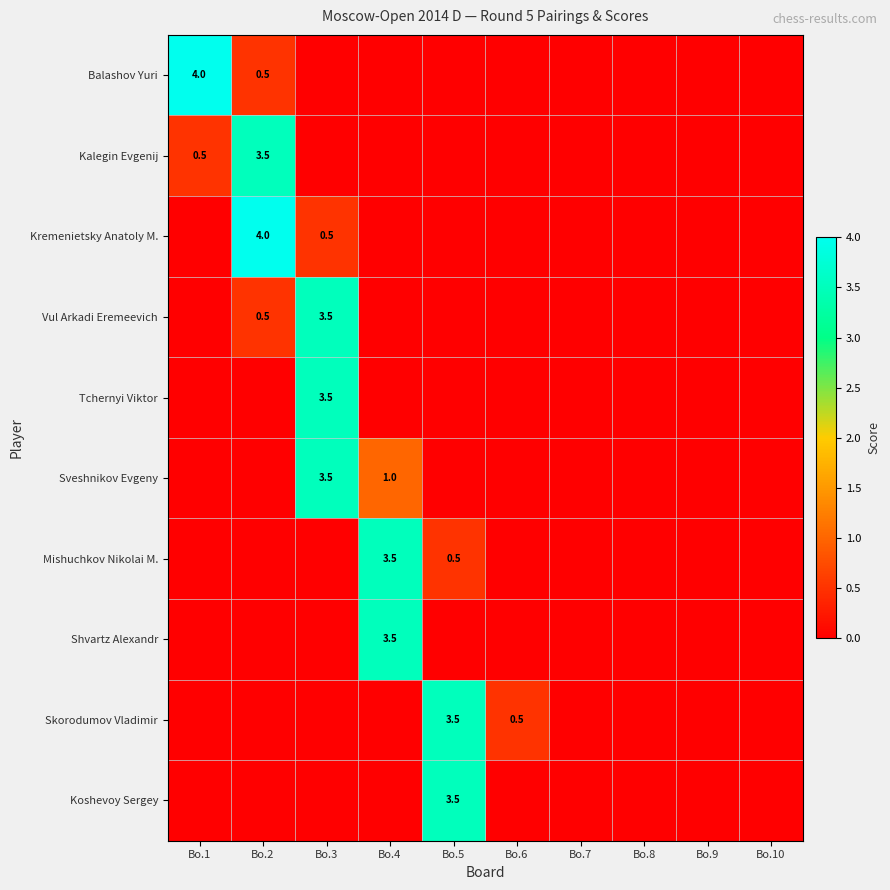

True or false: Kalegin Evgenij has a value of 0.2 at Bo.1.

False